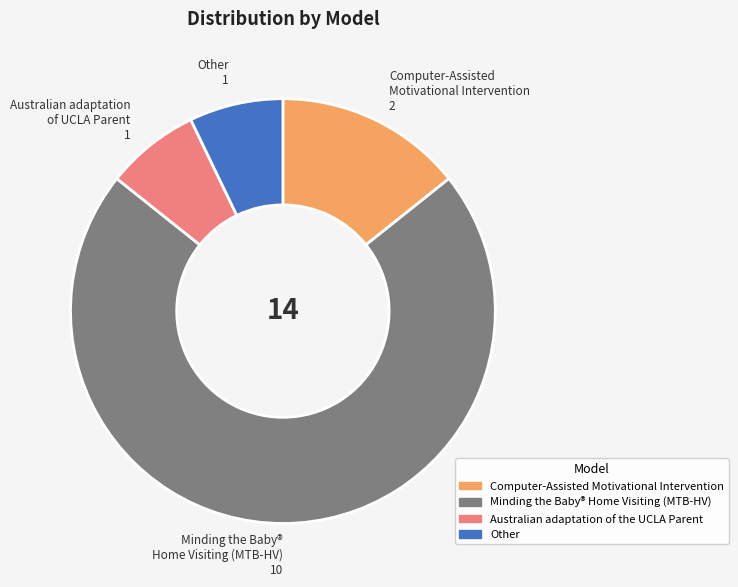

How many segments does this pie chart have?

4